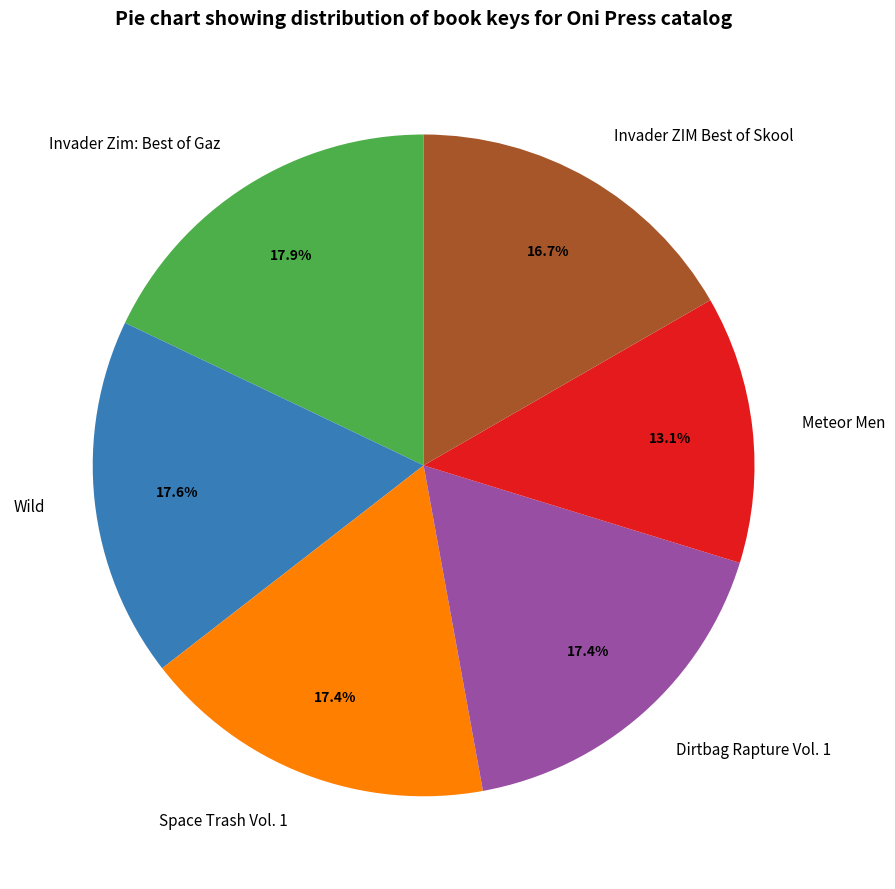

Does Wild represent more than half of the total?

No